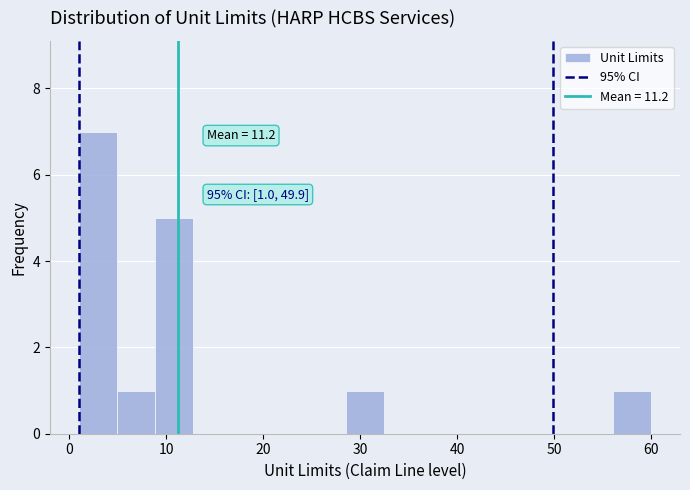

Around what value on the x-axis is the tallest bar? Give the approximate position of its centre, as read against the axis.

3